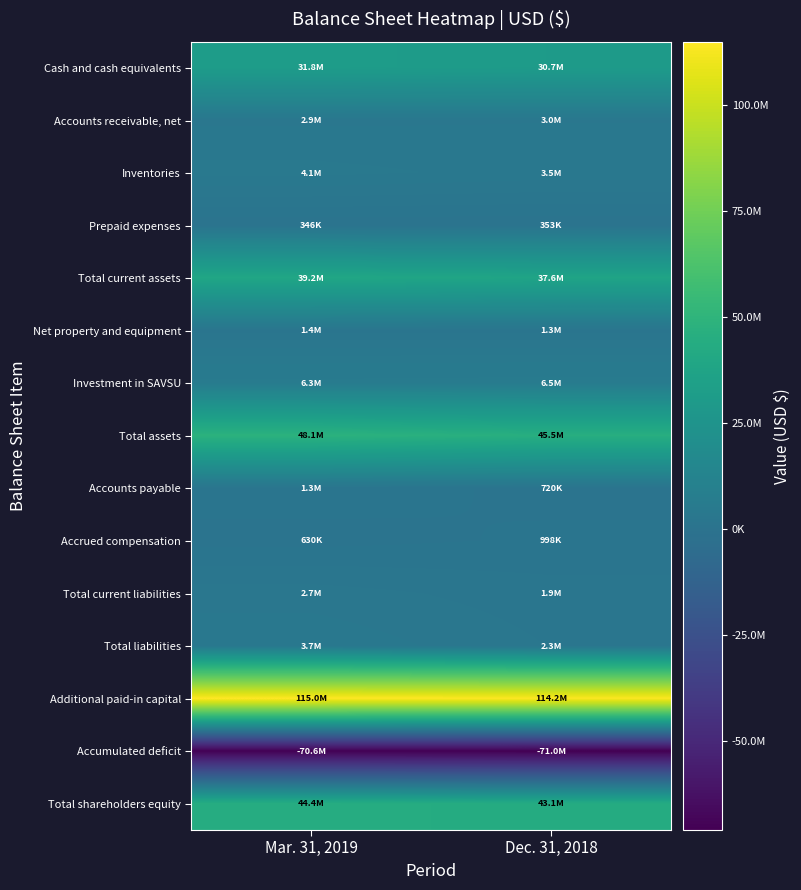

Which has a higher value, Mar. 31, 2019 or Dec. 31, 2018?

Mar. 31, 2019